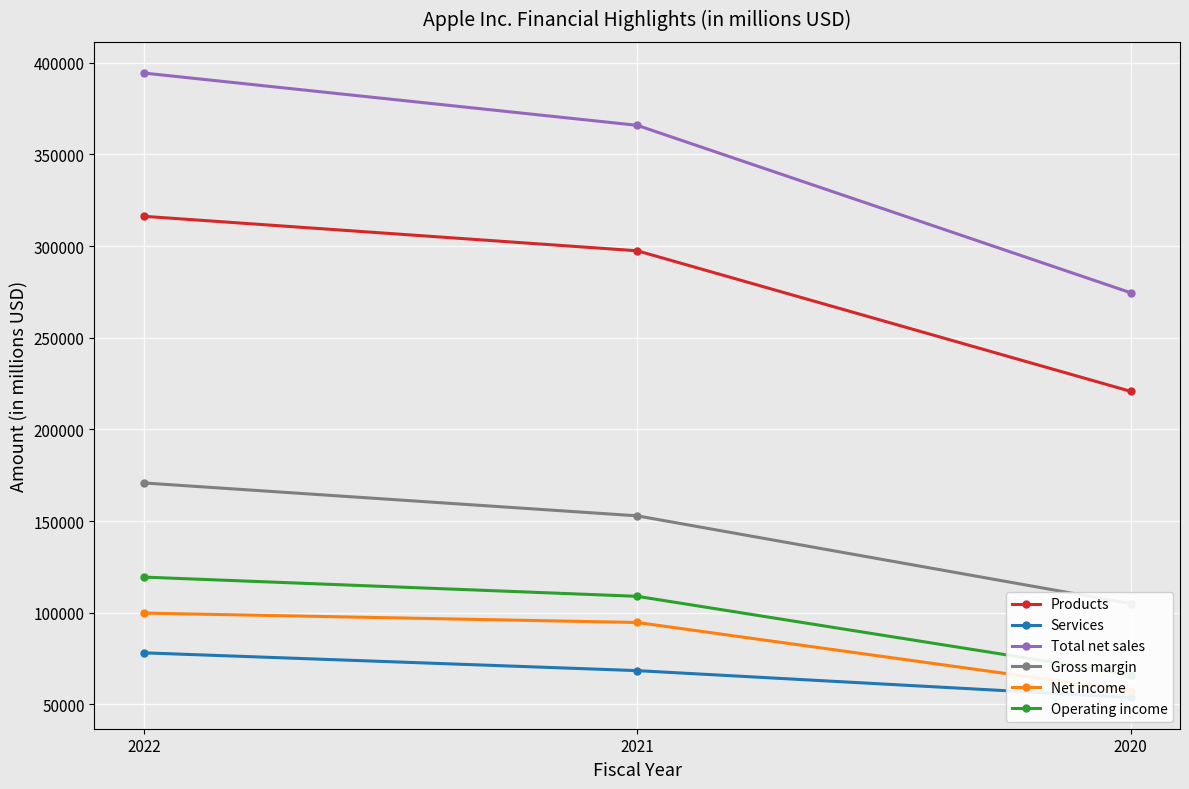

Count the Net income values in the range 57411 to 99803.

3